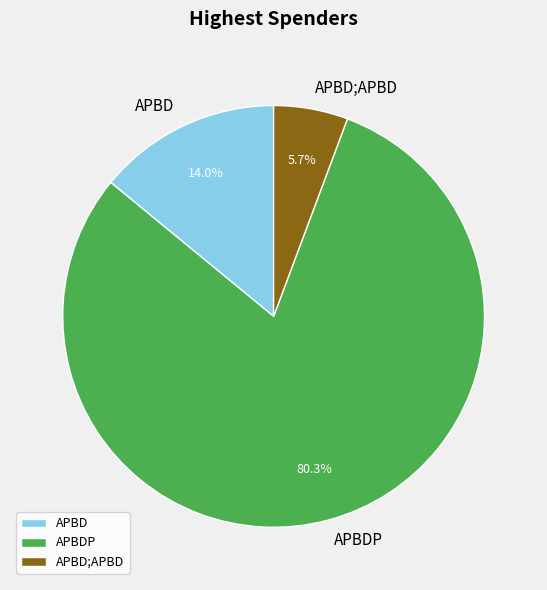

To the nearest percent, what is the difference between the largest and smallest slice percentages?

75%